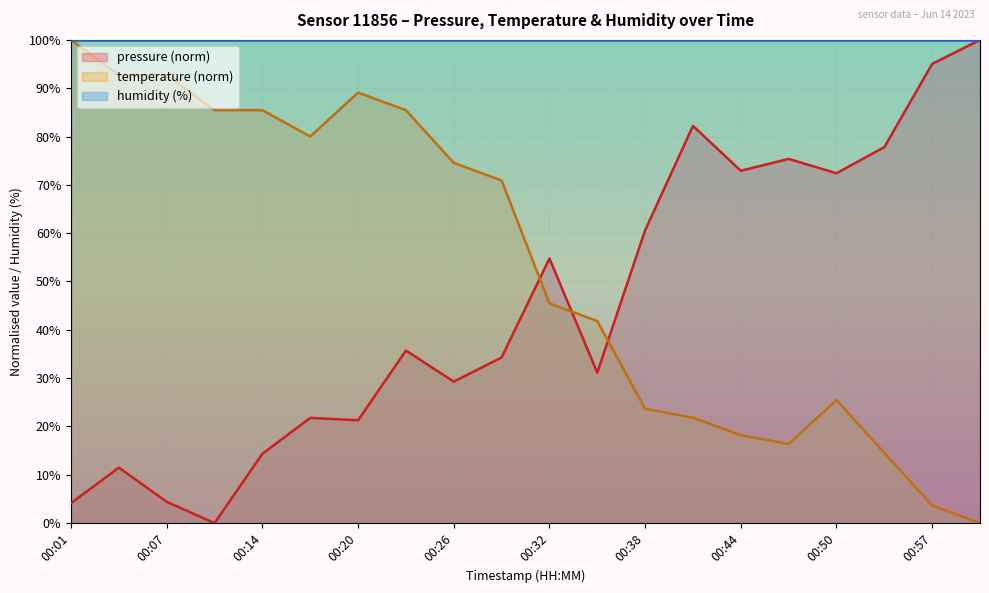

How many series are shown in this chart?

3